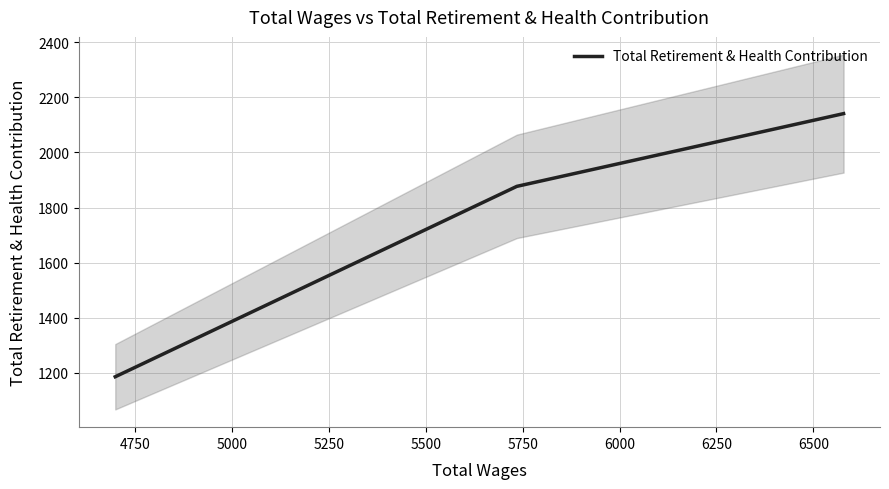

What is the difference between the maximum and second lowest values?

264